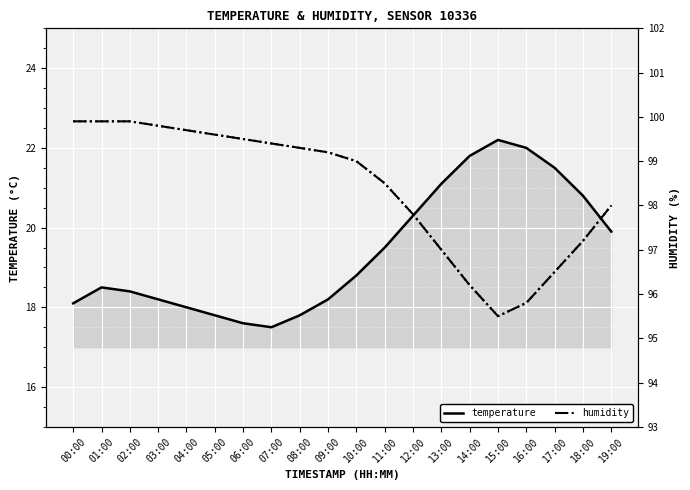

Which has a higher value, 10:00 or 05:00?

10:00